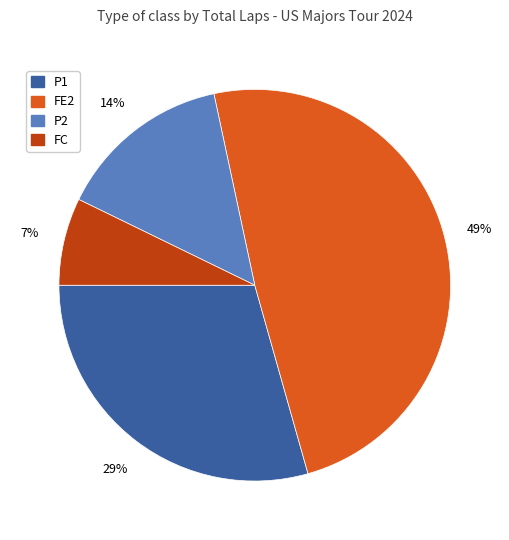

Which slice is the largest?

FE2